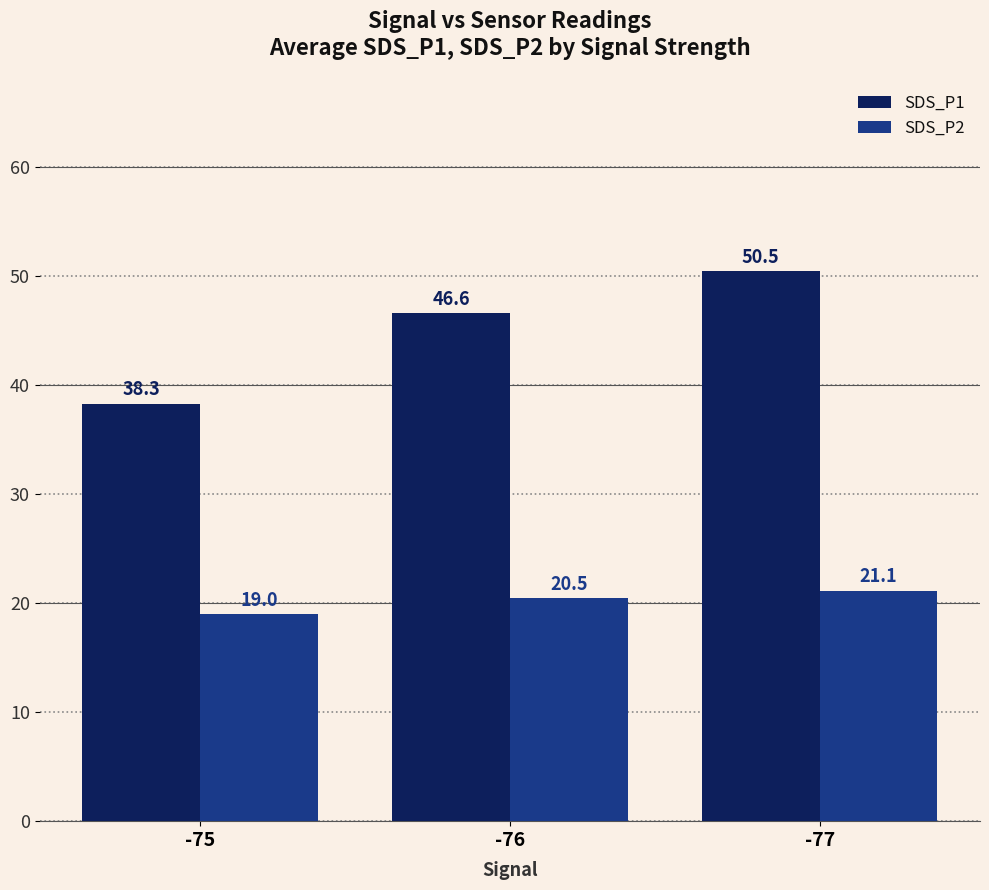

How many series are shown in this chart?

2